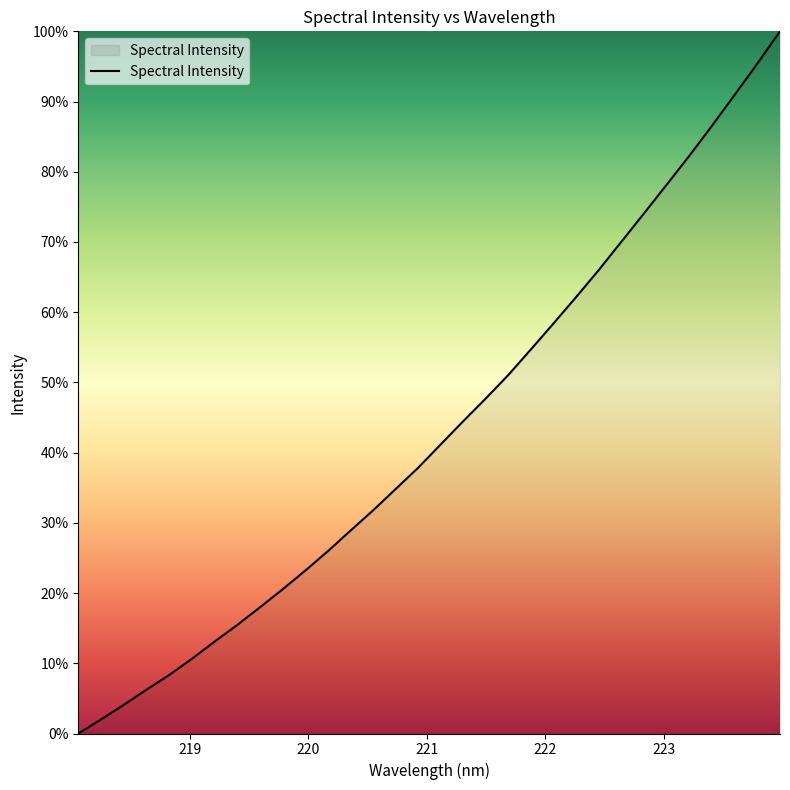

What is the sum of all values?

1384.0